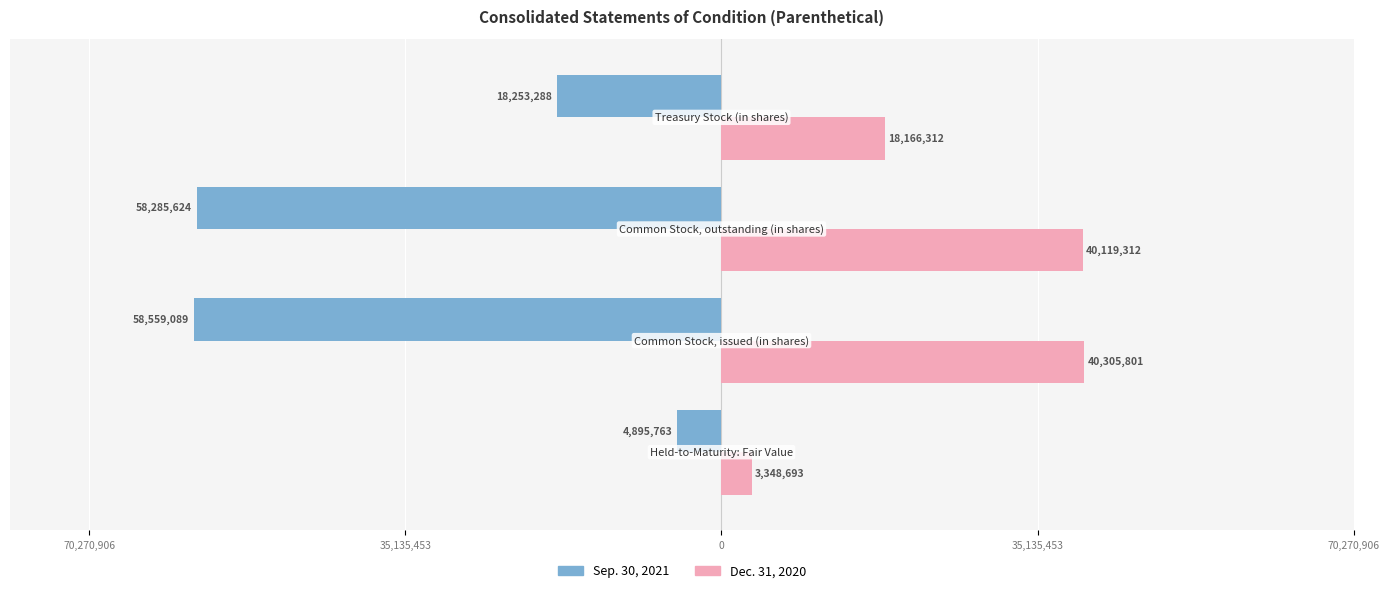

Rank the series by their average value, from lowest to highest.

Sep. 30, 2021, Dec. 31, 2020